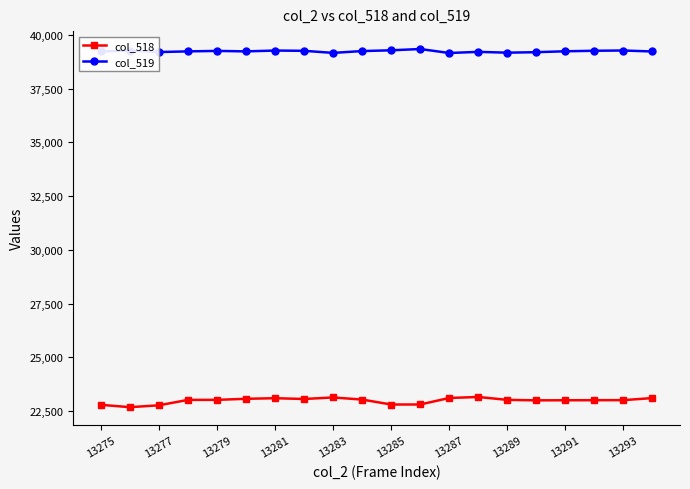

What is the value of the col_519 point at the 9th from the left?

39166